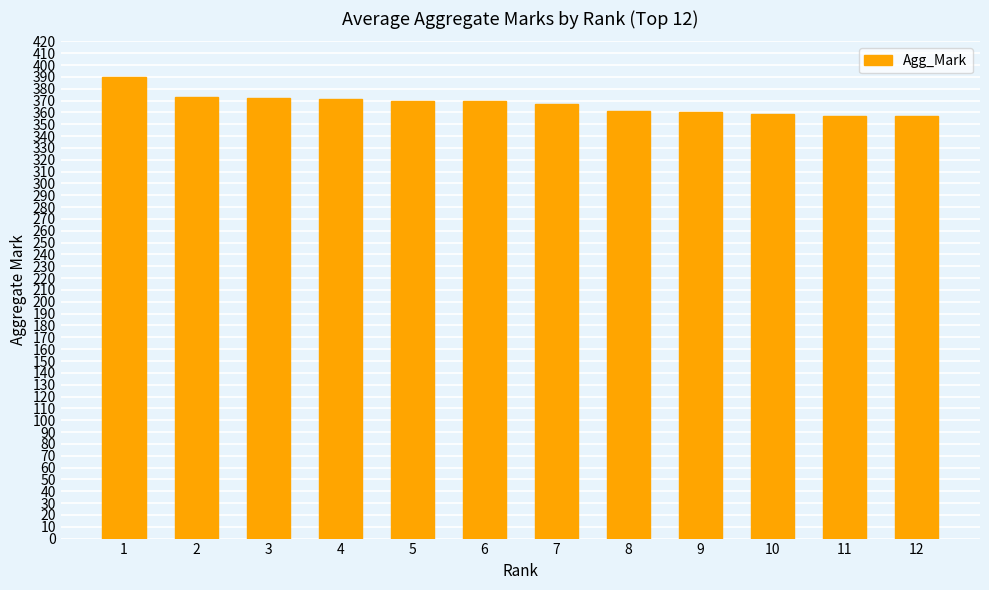

What is the change in value from 5 to 9?

-10